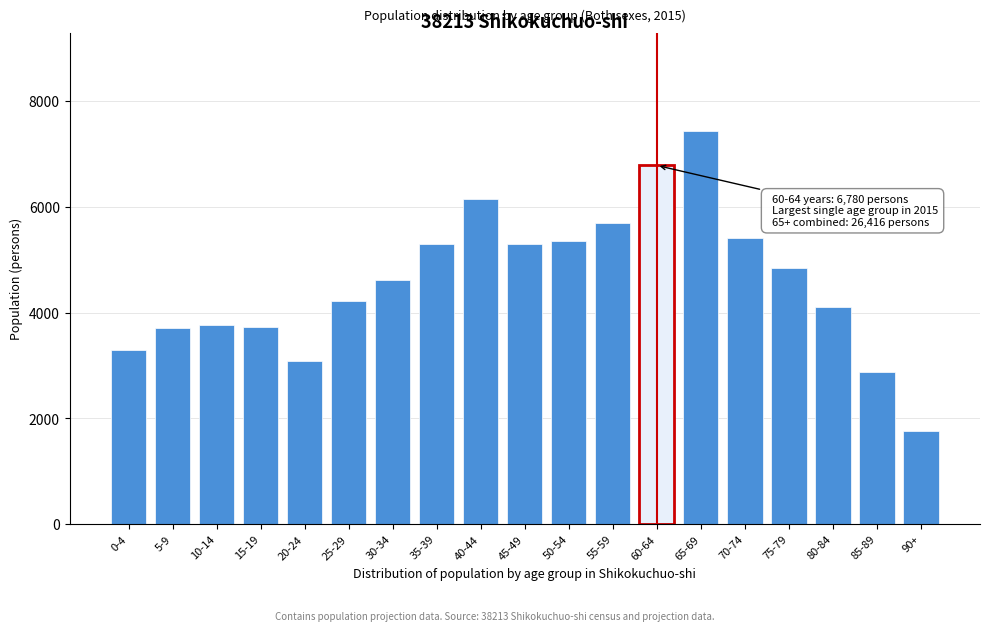

What is the label of the 15th bar from the right?

20-24